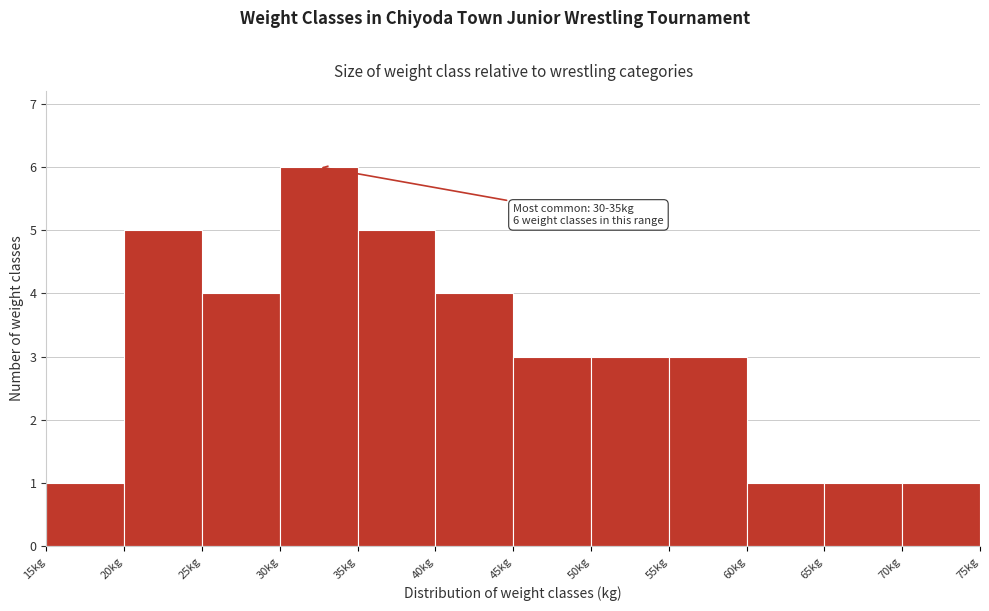

Over which range of the x-axis is the bar tallest?

30 to 35